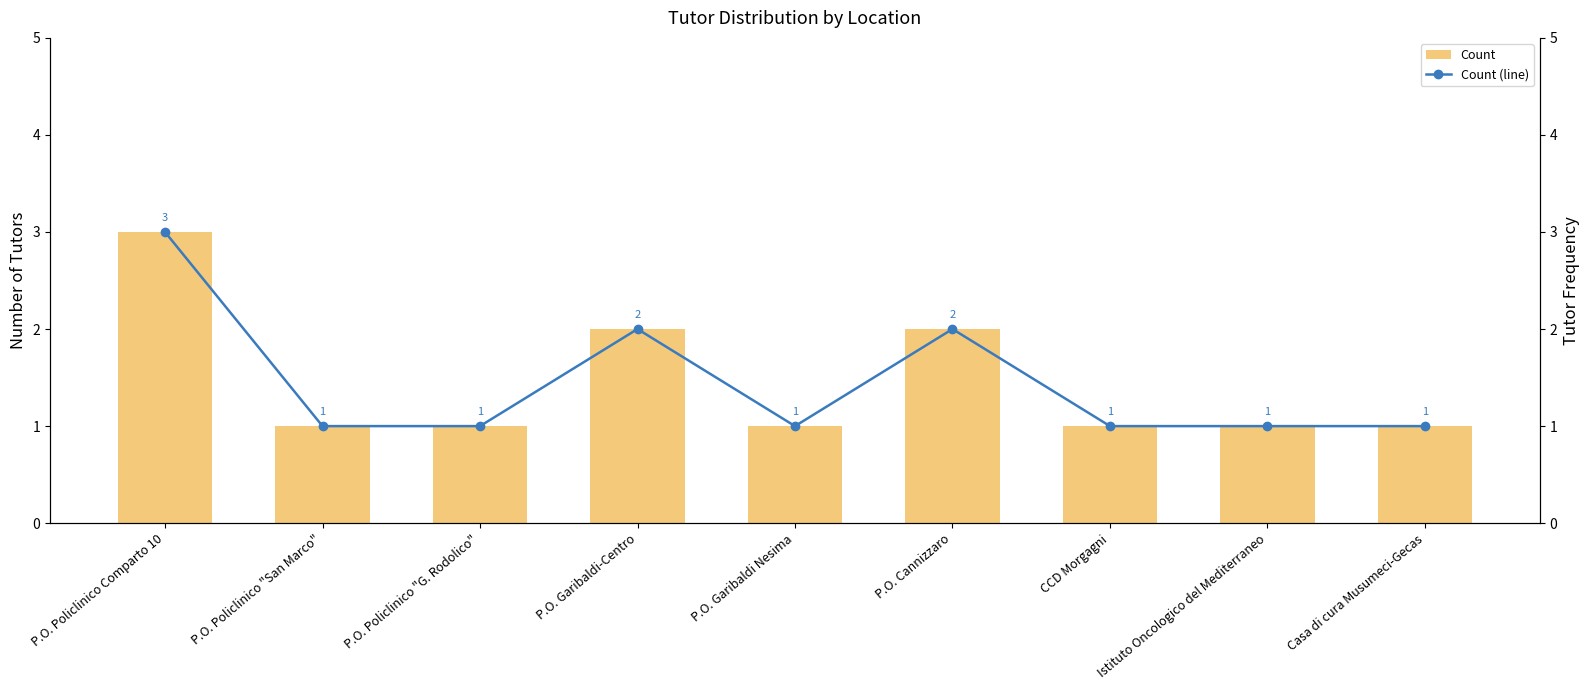

True or false: Count has a value of 1 at P.O. Policlinico "G. Rodolico".

True